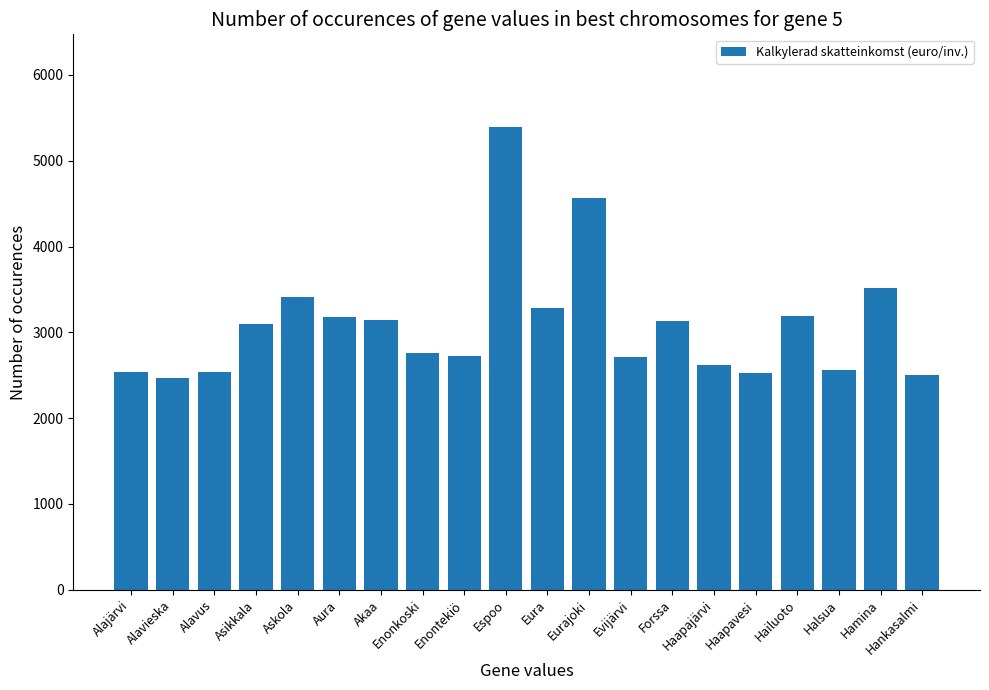

Count the number of data series in this chart.

1